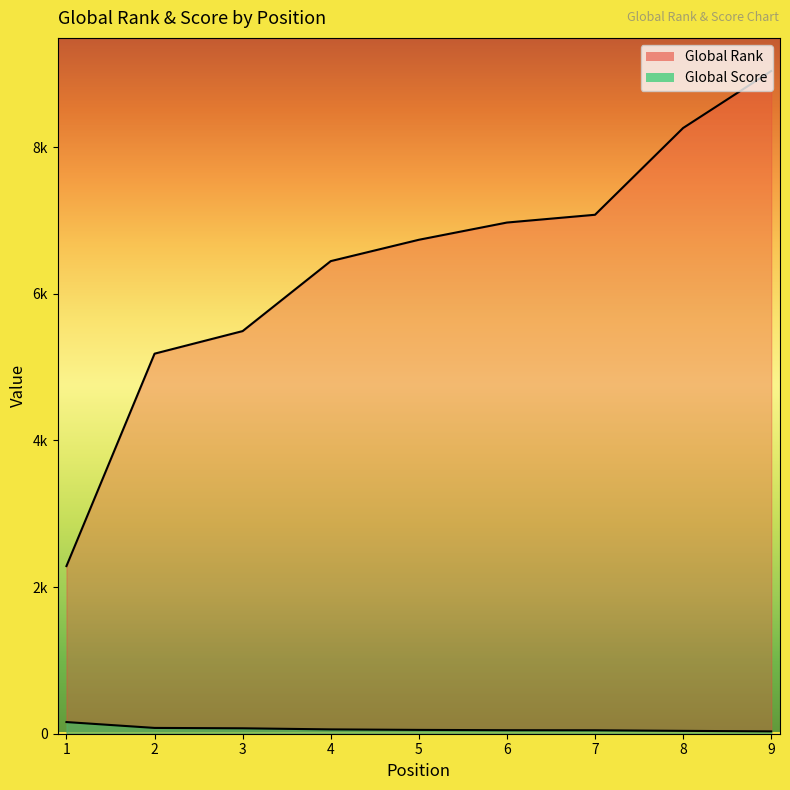

The value of Global Rank at 3 is 5490. True or false?

True